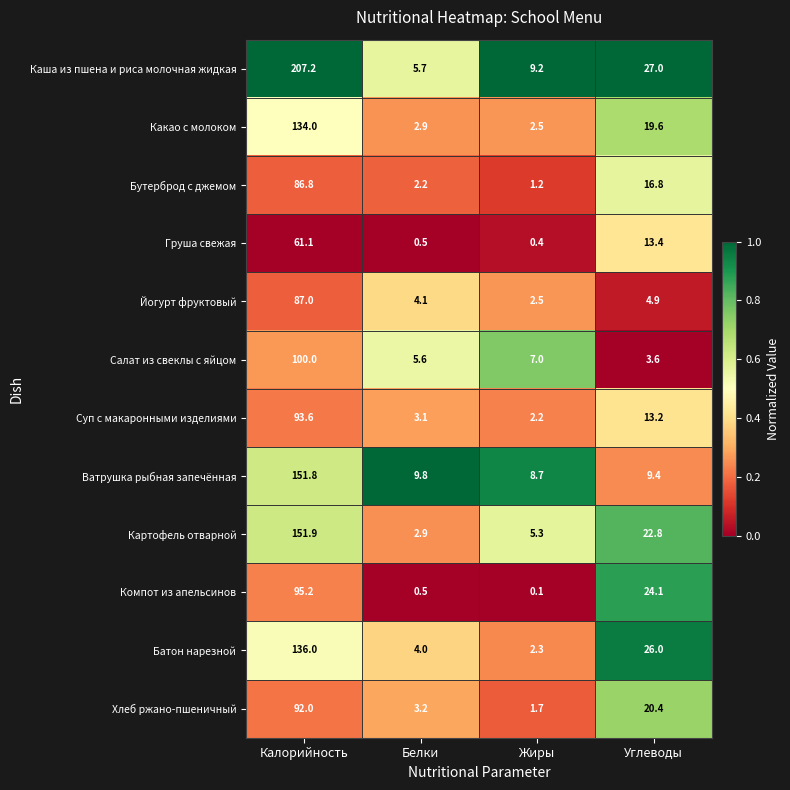

What is the spread (max minus min) of values at Жиры?

9.1